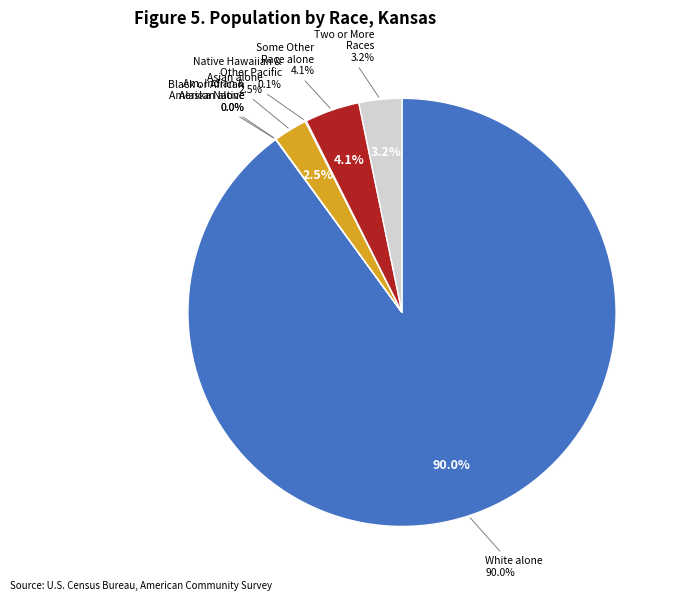

Is the sum of Two or More Races and Native Hawaiian and Other Pacific greater than half?

No